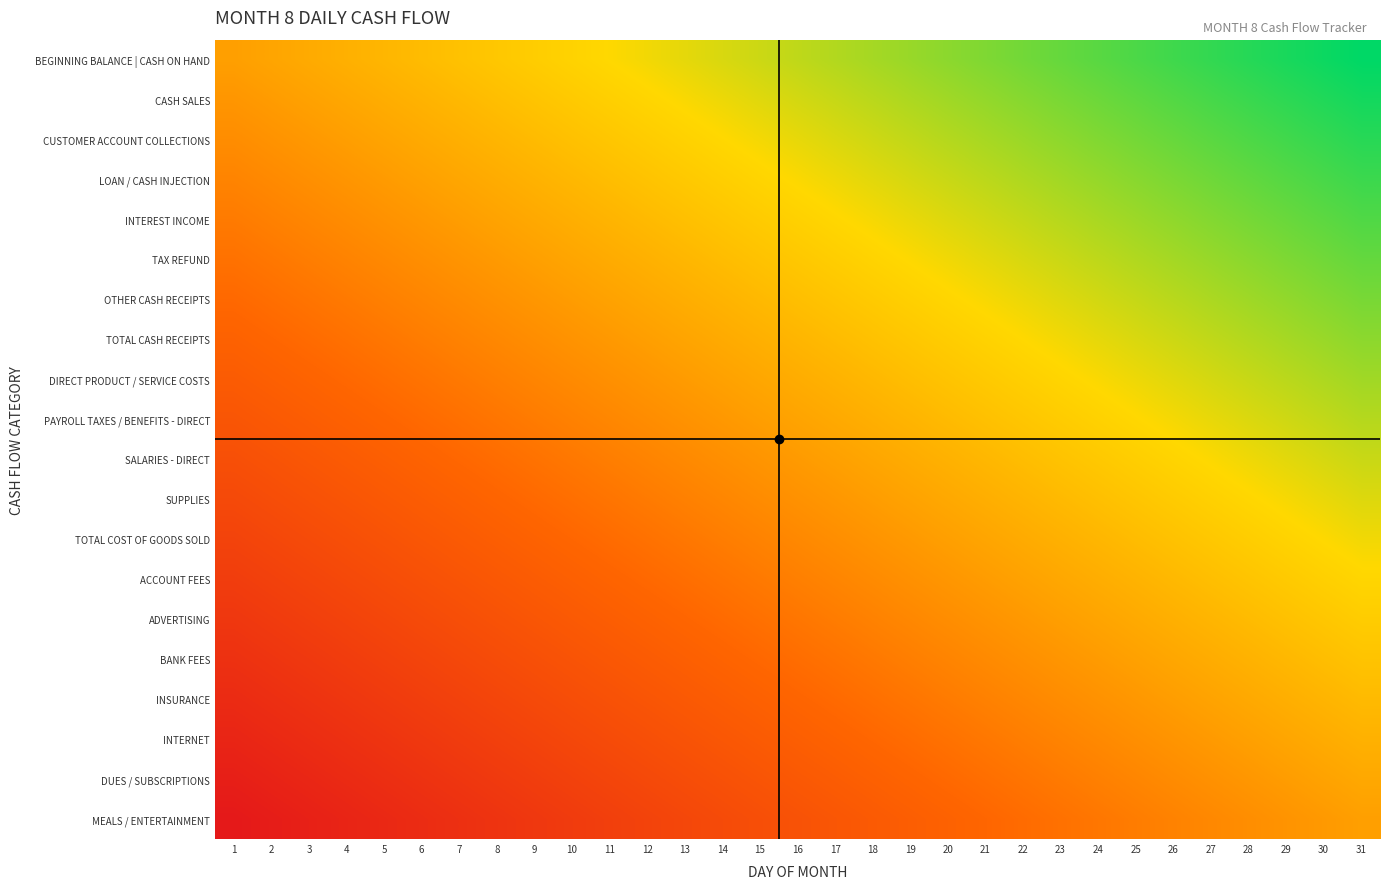

Which series has the largest total across all categories?

BEGINNING BALANCE | CASH ON HAND